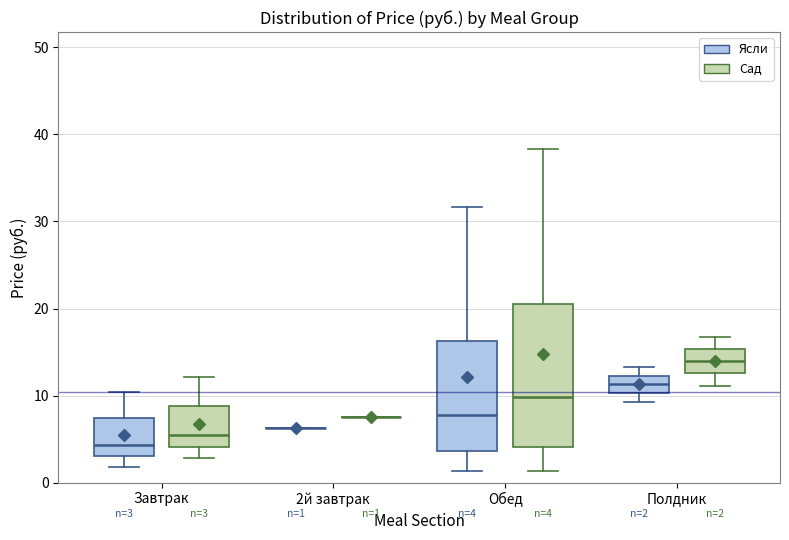

Comparing the boxes themselves (not the whiskers), which one is the tallest?

Обед (Сад)